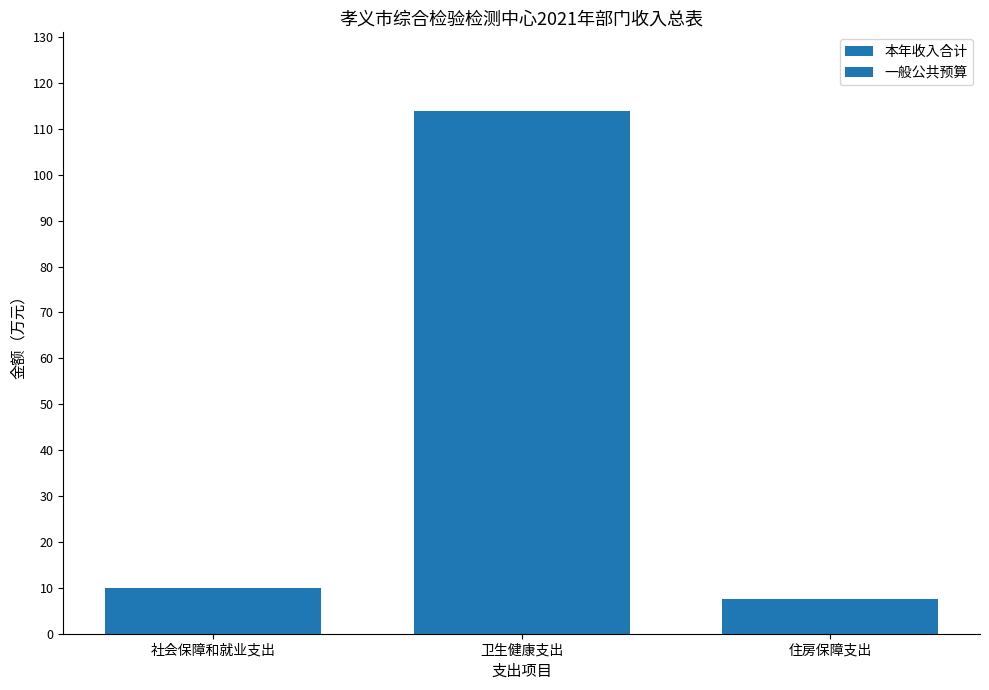

Rank the categories by 一般公共预算 value from highest to lowest.

卫生健康支出, 社会保障和就业支出, 住房保障支出